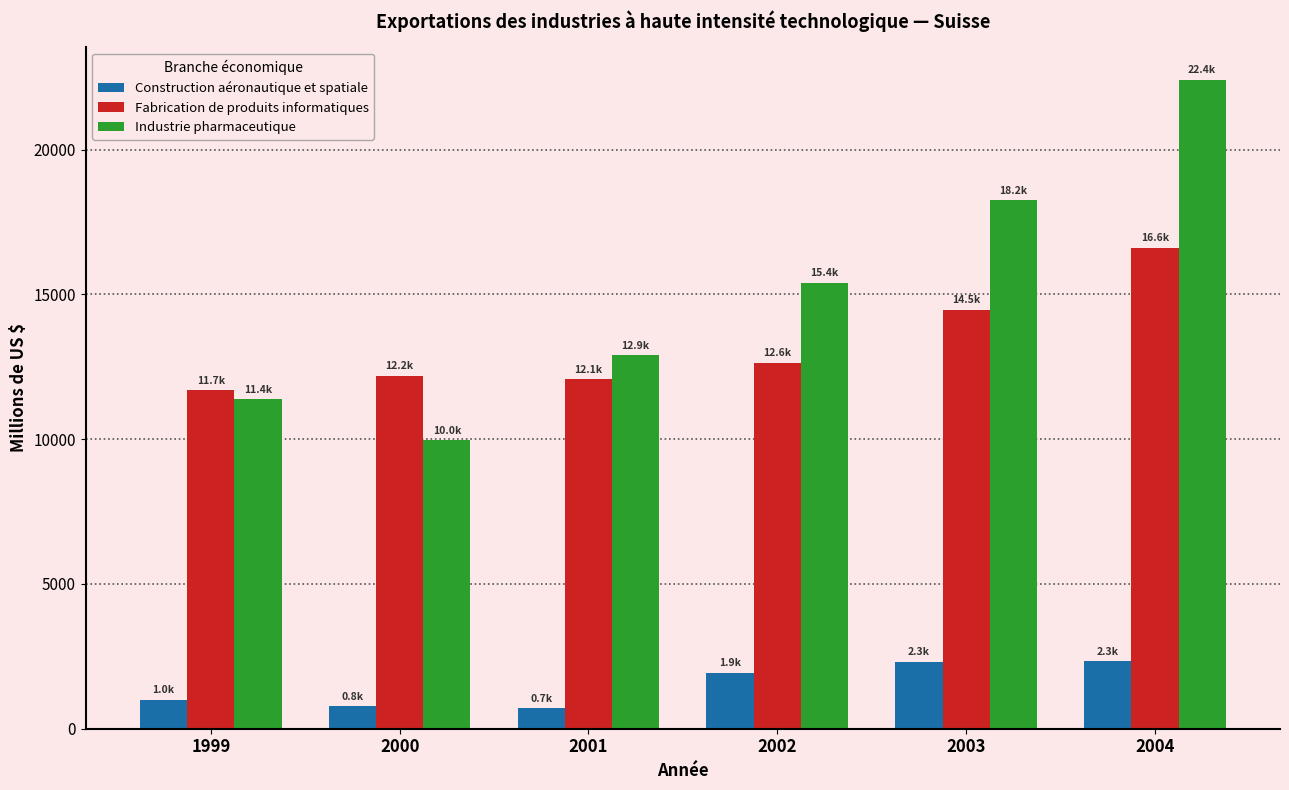

List the labels in order of Industrie pharmaceutique value, smallest first.

2000, 1999, 2001, 2002, 2003, 2004